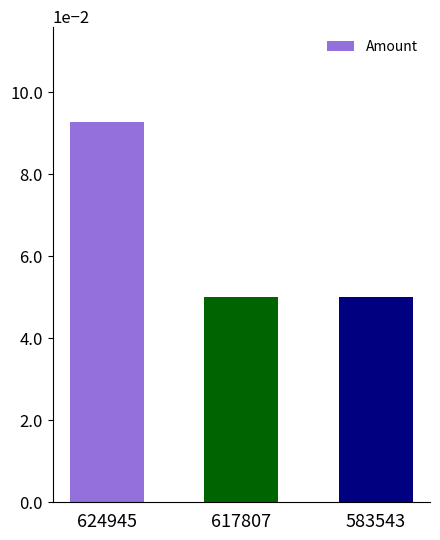

What is the maximum value shown in the chart?

0.1